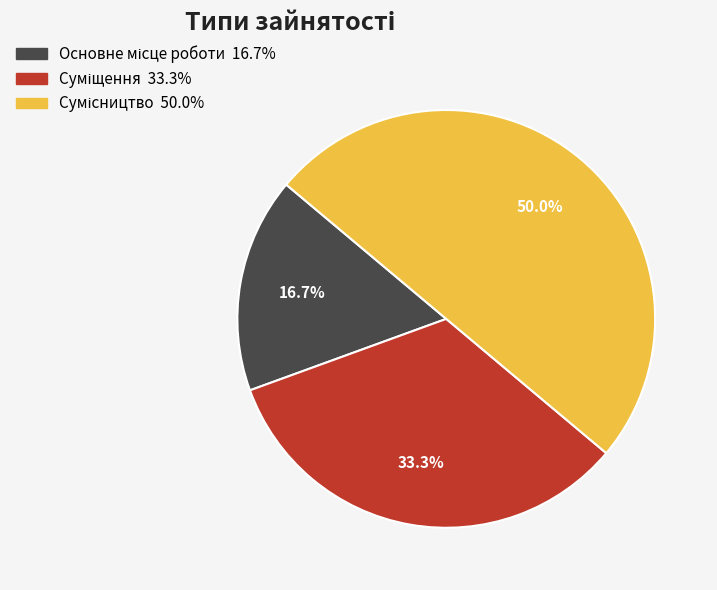

How many segments does this pie chart have?

3